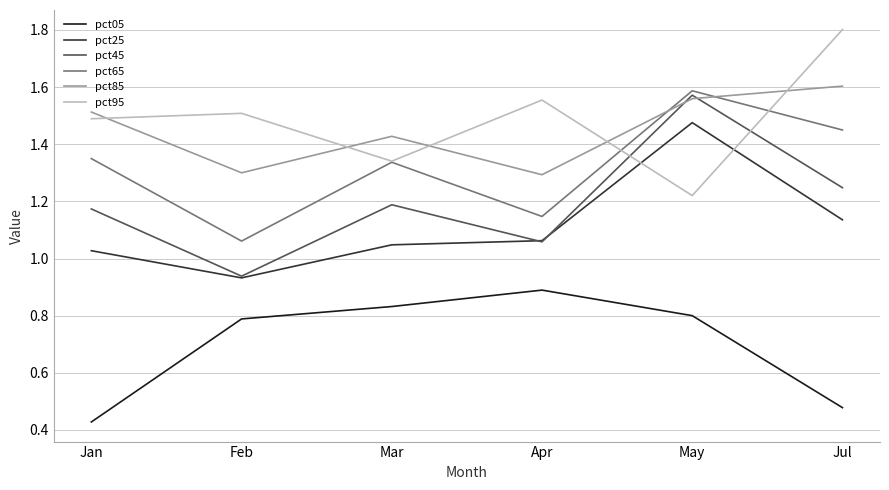

How many series are shown in this chart?

6